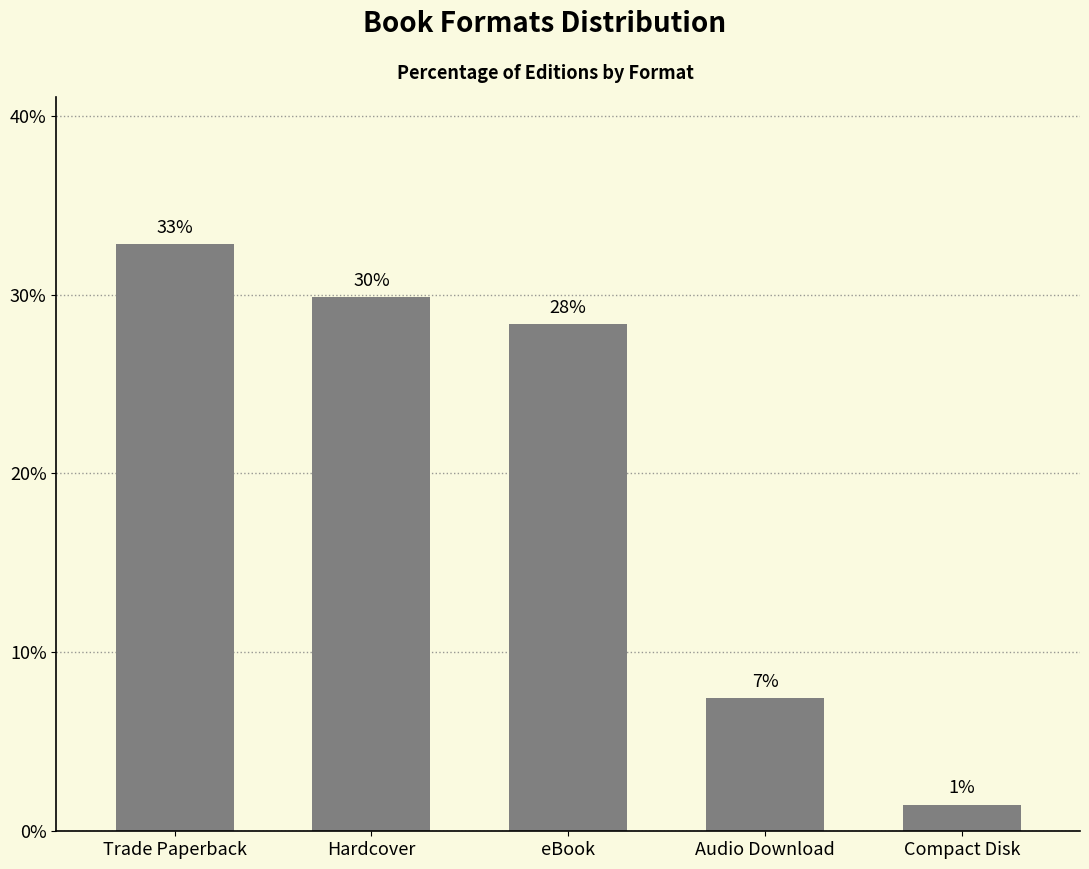

How many bars are there in total?

5